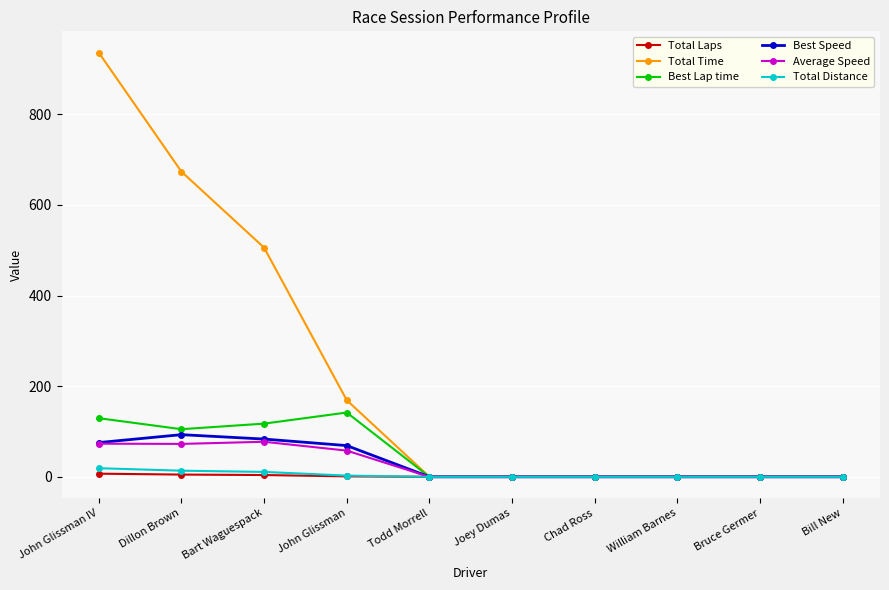

What is the difference between the Best Lap time values at John Glissman and William Barnes?

141.9